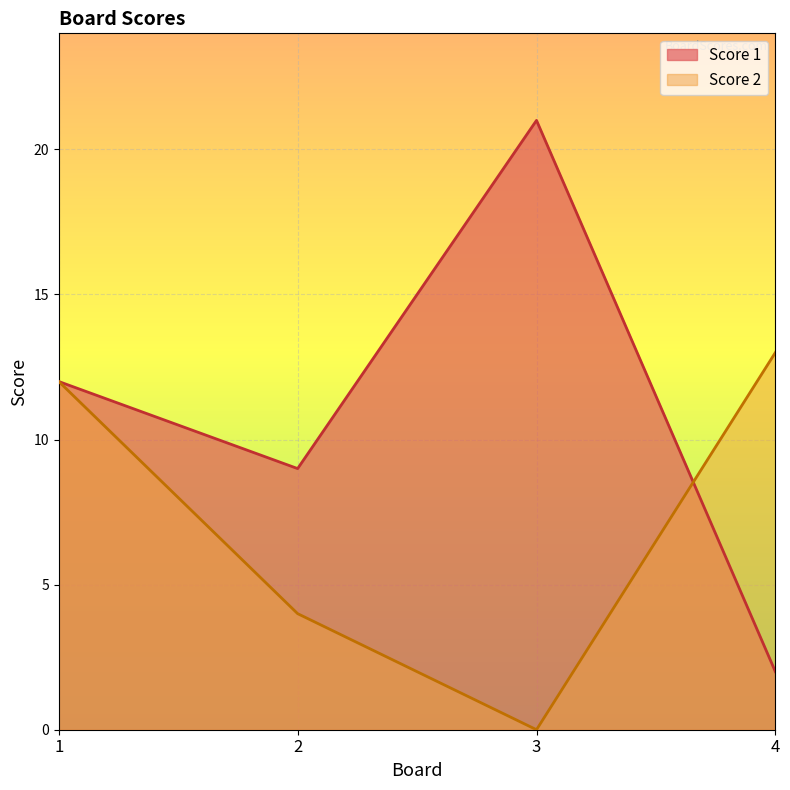

How many positive values does the Score 2 series have?

3